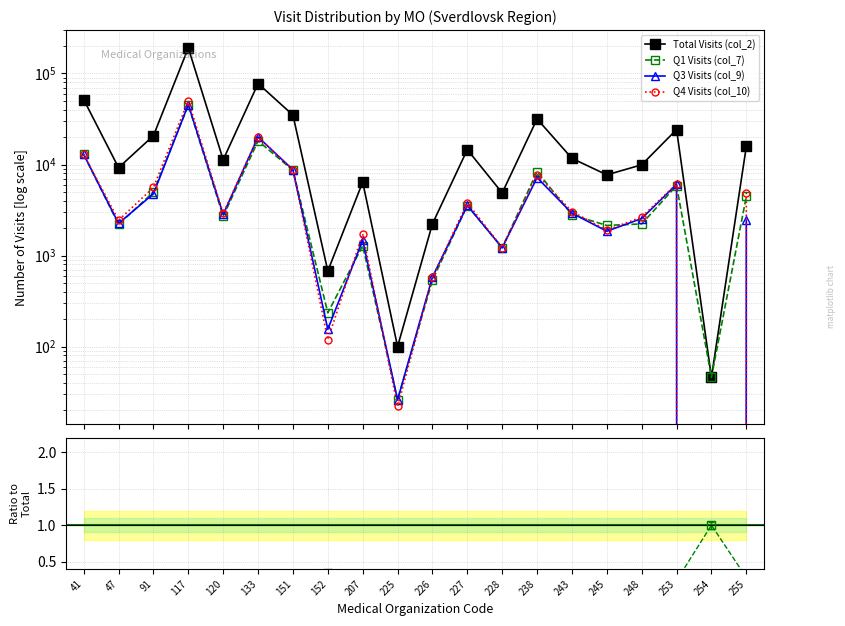

List the series in order of their peak value, lowest first.

Q1 Visits (col_7), Q3 Visits (col_9), Q4 Visits (col_10), Total Visits (col_2)